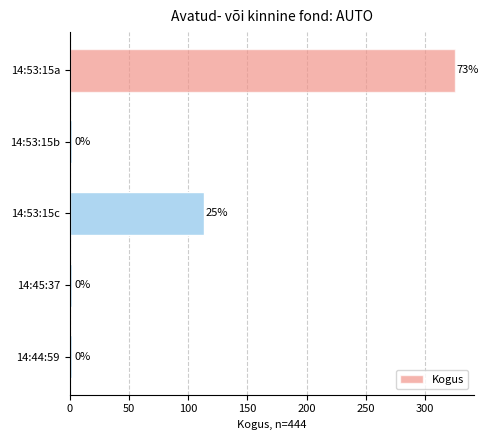

Are the bars horizontal?

Yes